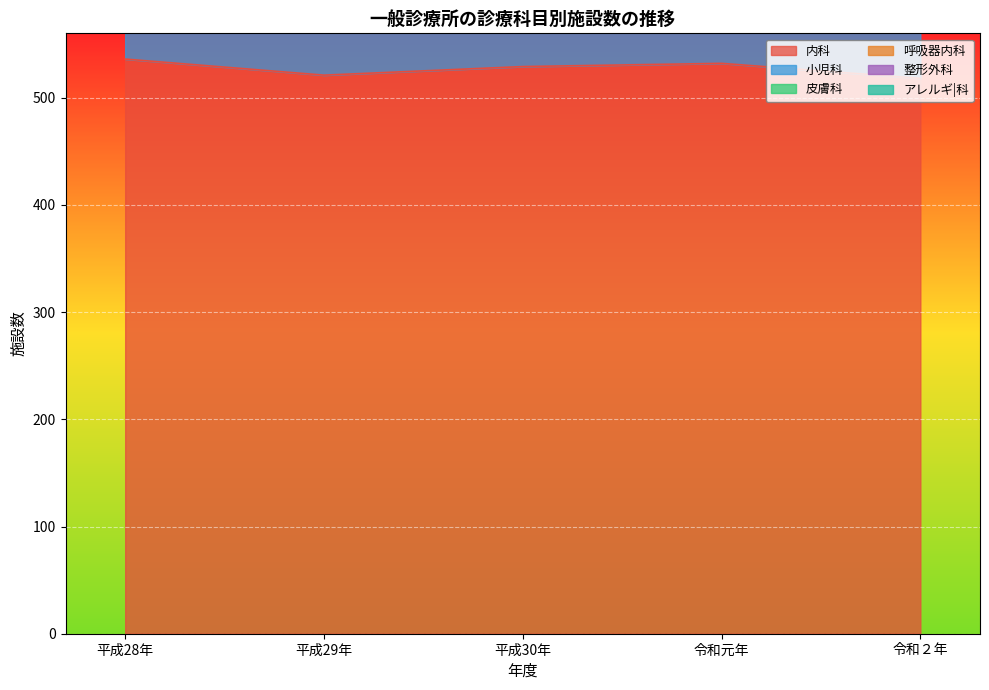

In 小児科, how many points are higher than both neighbors (excluding endpoints)?

1